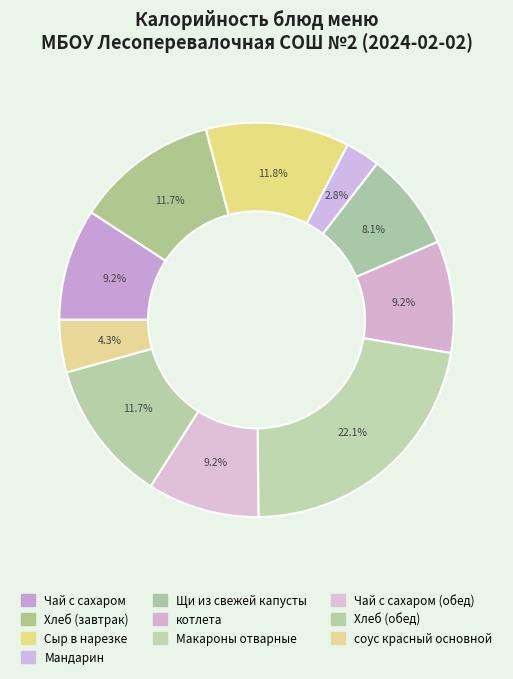

Rank the categories by value from lowest to highest.

Мандарин, соус красный основной, Щи из свежей капусты, Чай с сахаром, котлета, Чай с сахаром (обед), Хлеб (завтрак), Хлеб (обед), Сыр в нарезке, Макароны отварные